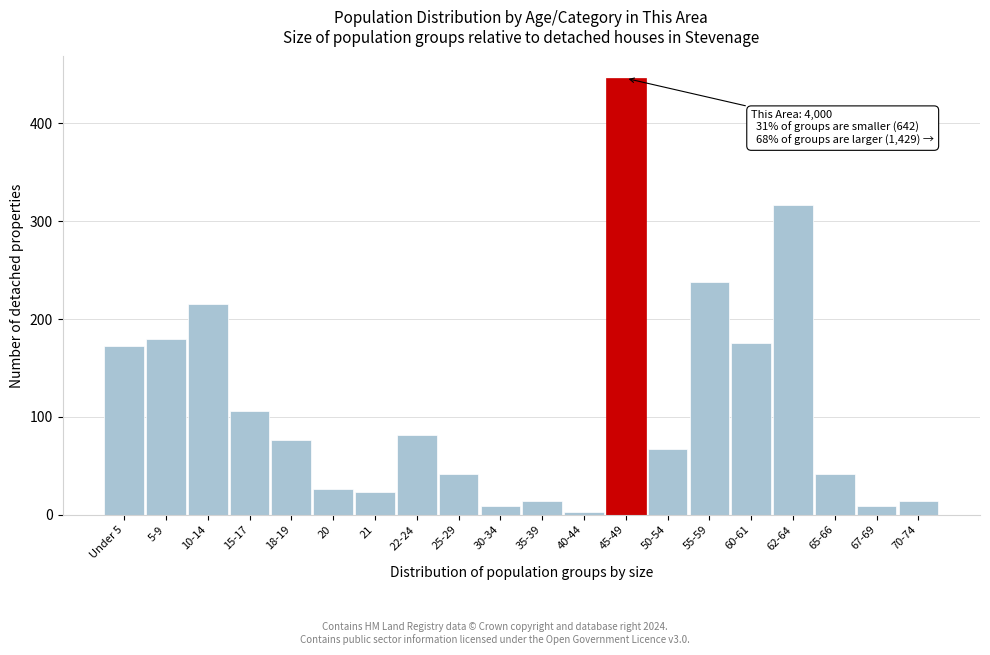

Reading right to left, list all the values displayed in this chart.

70-74=14	67-69=9	65-66=42	62-64=317	60-61=176	55-59=238	50-54=67	45-49=446	40-44=3	35-39=14	30-34=9	25-29=42	22-24=81	21=23	20=26	18-19=76	15-17=106	10-14=215	5-9=180	Under 5=172